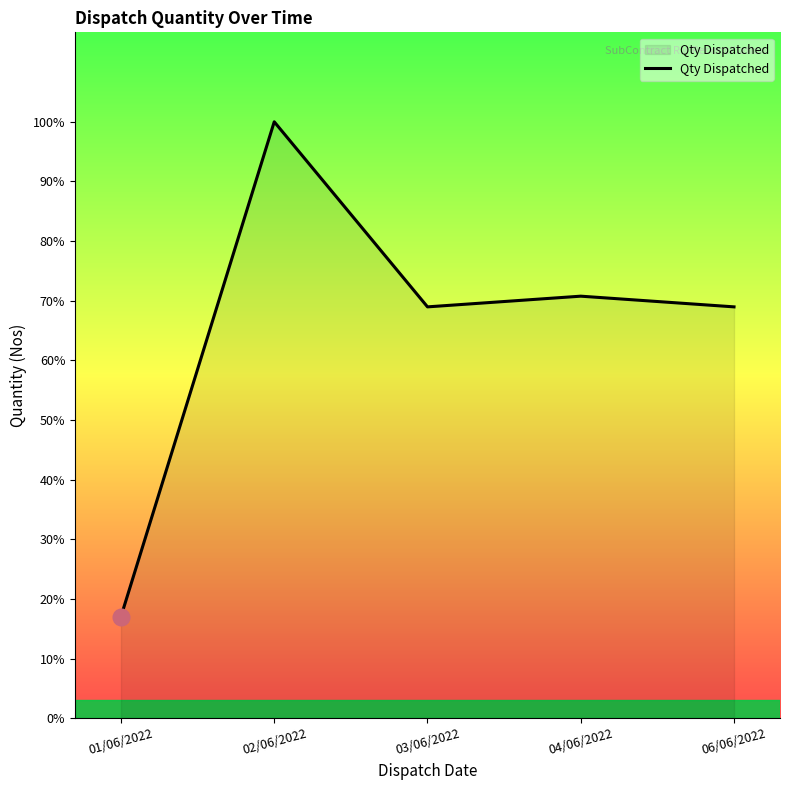

What is the value of the 1st point from the left?

247